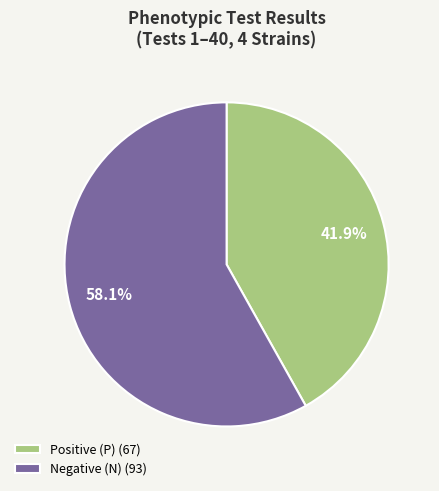

Combined, what portion of the pie is Negative (N) (93) and Positive (P) (67)?

100.0%